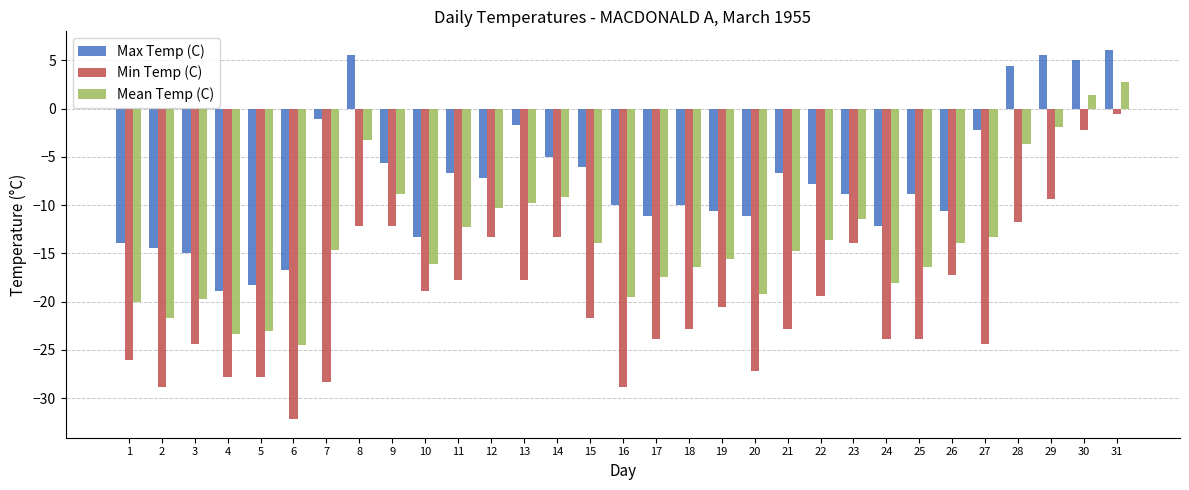

What is the difference between the second highest and minimum values in the Mean Temp (C) series?

25.9